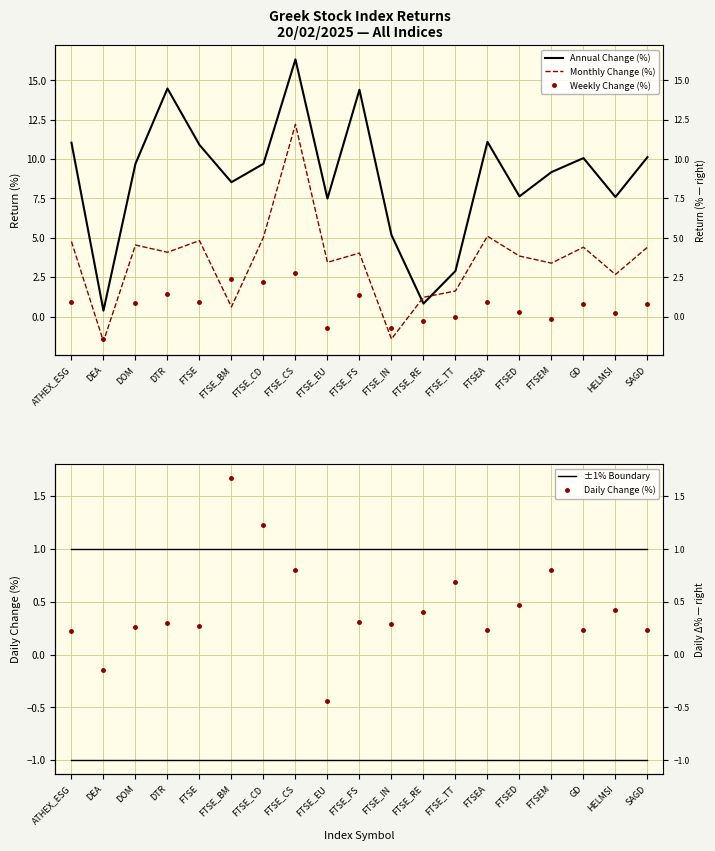

Which series has the largest total across all categories?

Annual Change (%)